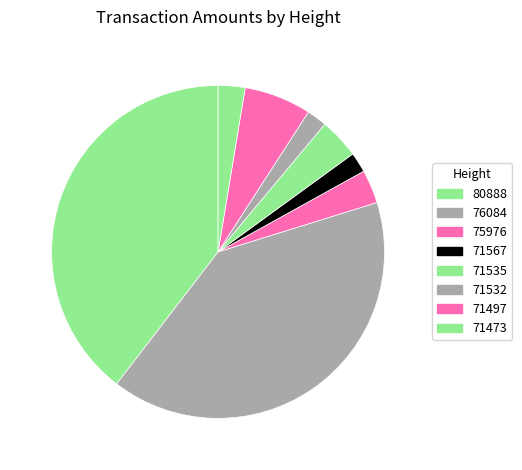

Combined, do 80888 and 71473 account for over 50%?

No